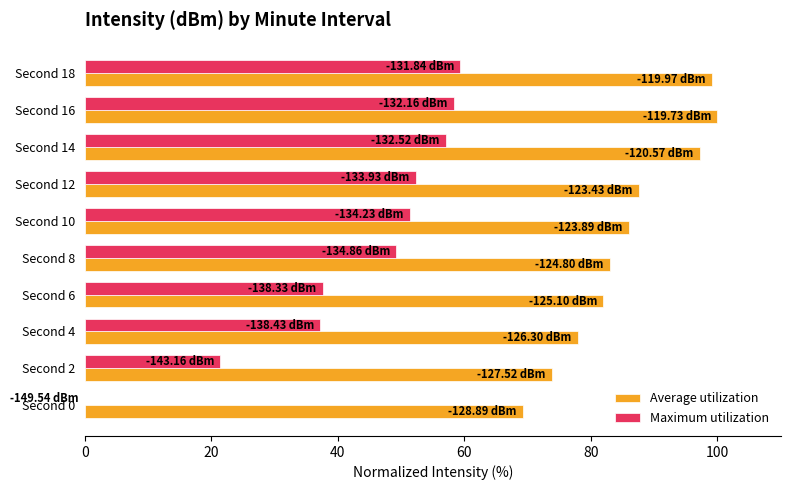

Between Second 2 and Second 8, which series saw the biggest shift?

Maximum utilization